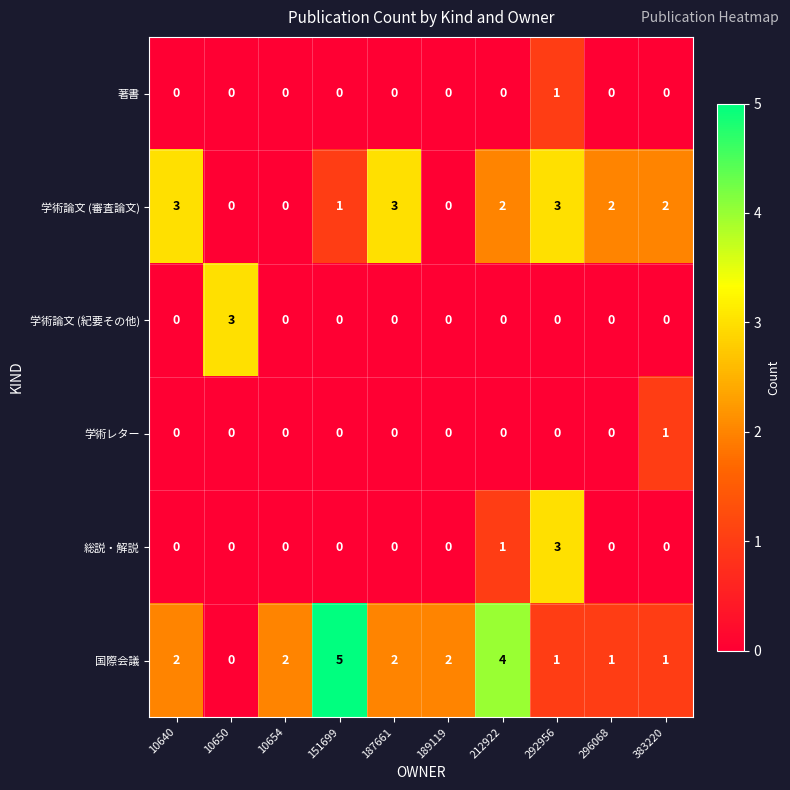

At which label is 学術論文 (審査論文) closest to 1?

151699